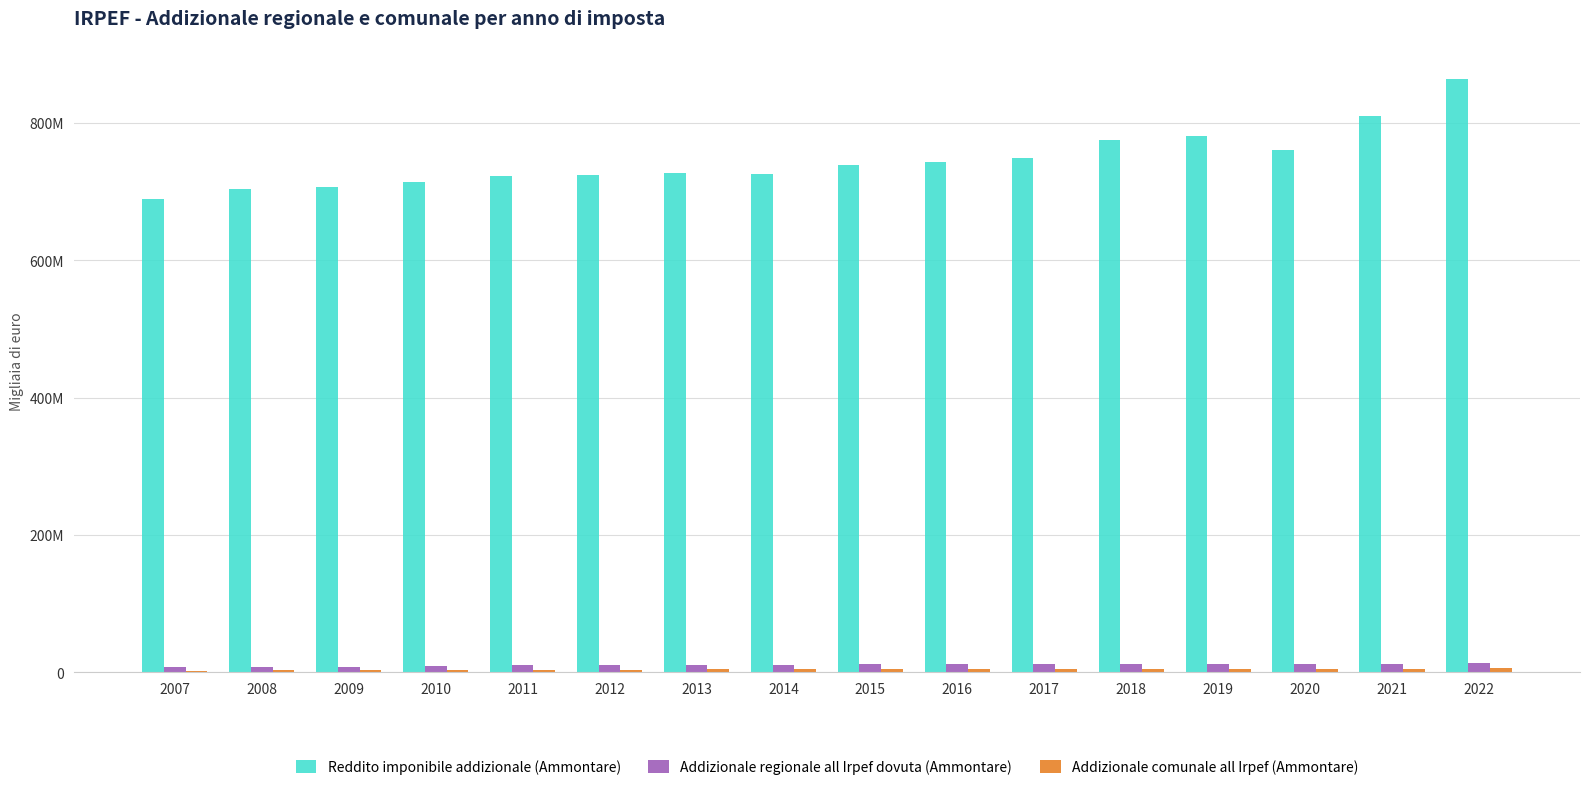

At 2014, list the series in order from smallest to largest.

Addizionale comunale all Irpef (Ammontare), Addizionale regionale all Irpef dovuta (Ammontare), Reddito imponibile addizionale (Ammontare)